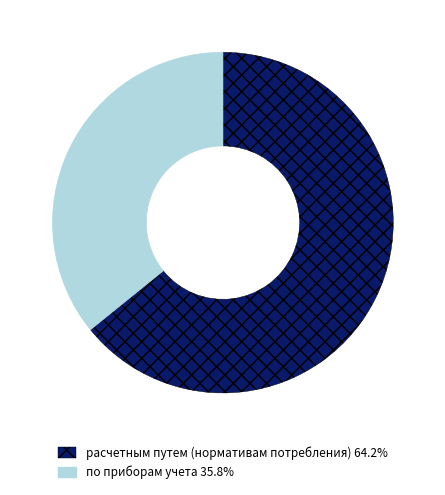

Is there a majority slice in this chart?

Yes